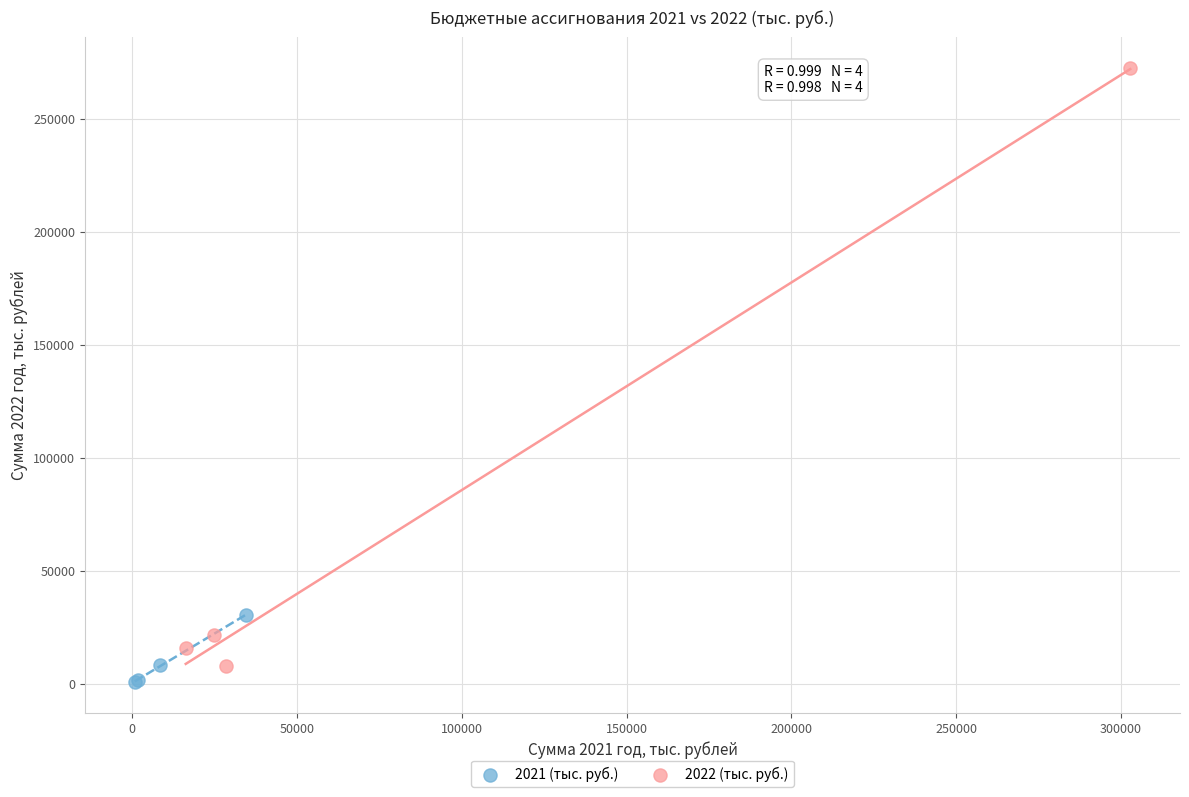

Which series reaches the maximum Y coordinate?

2022 (тыс. руб.)